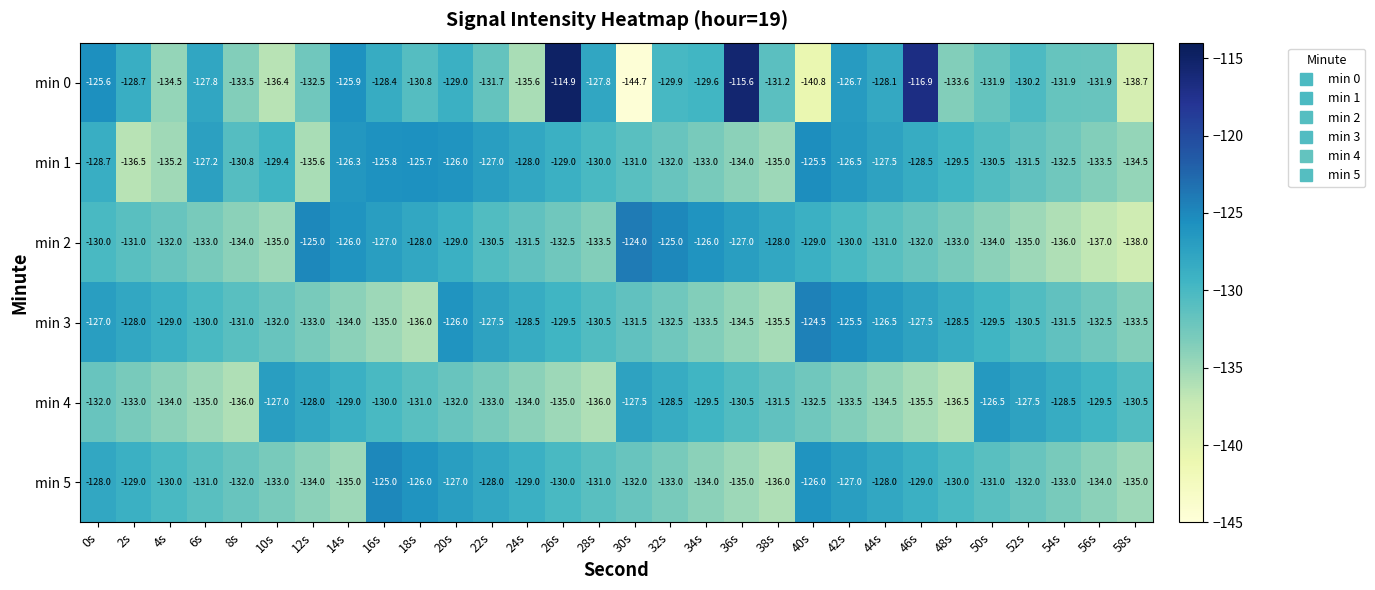

Which series has the widest spread of values?

min 0